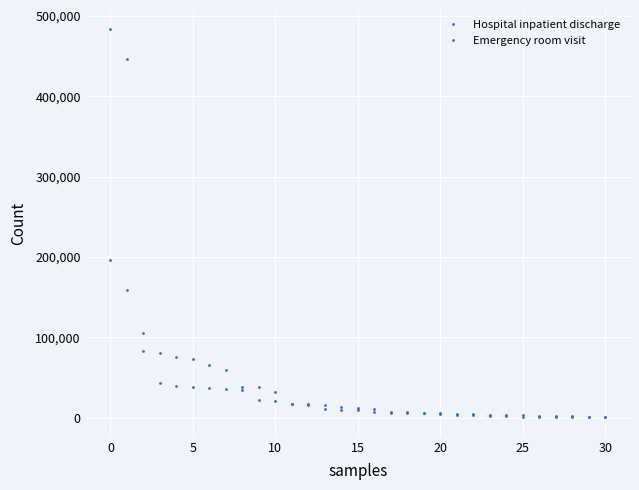

Does the chart display data point markers on the line(s)?

Yes